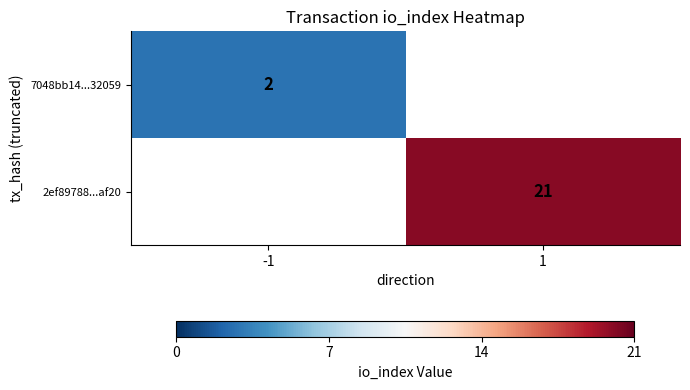

True or false: 2ef89788...af20 has a value of 21 at 1.

True